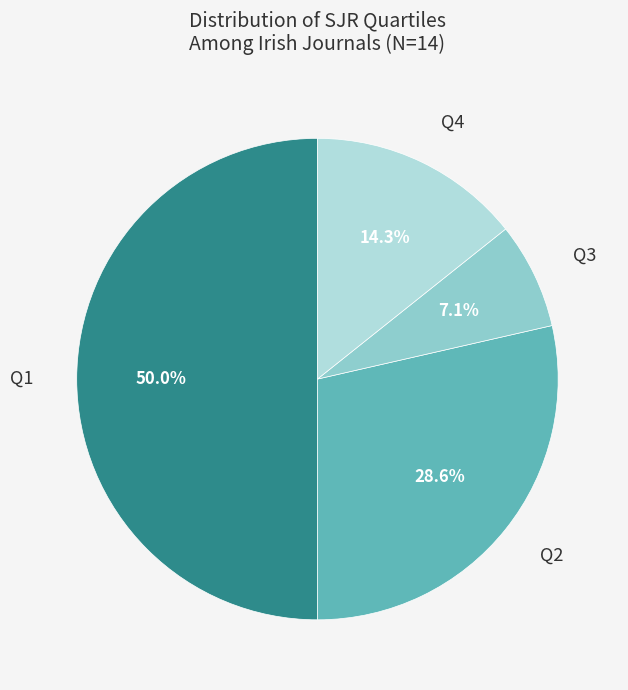

To the nearest percent, what is the difference between the largest and smallest slice percentages?

43%